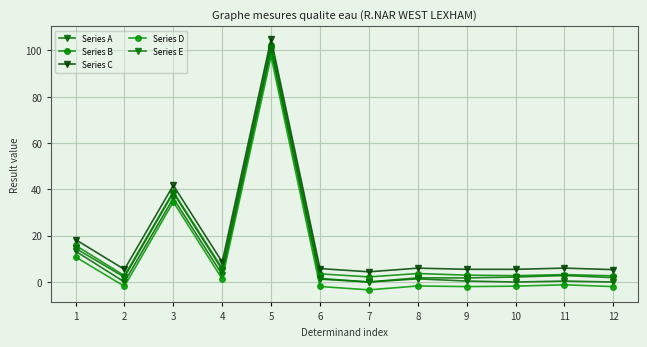

What is the highest value of the Series E series?

101.1